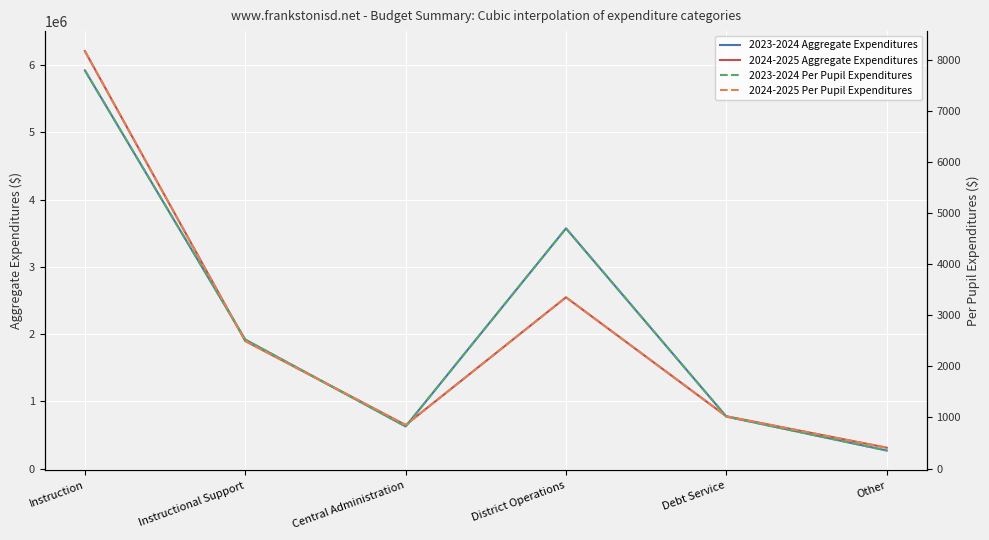

True or false: 2024-2025 Per Pupil Expenditures has a value of 407.4 at Other.

True